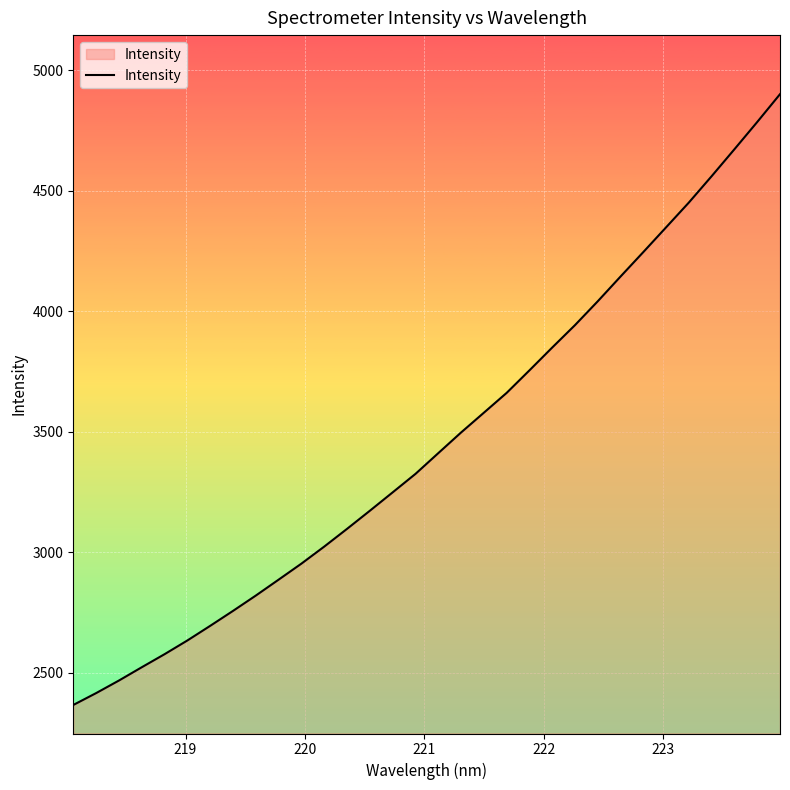

True or false: there are more than 1 points higher than both neighbors.

False